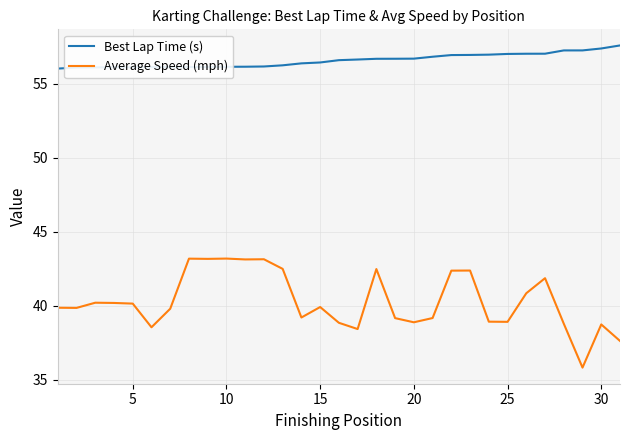

What is the minimum value shown in the chart?

35.8